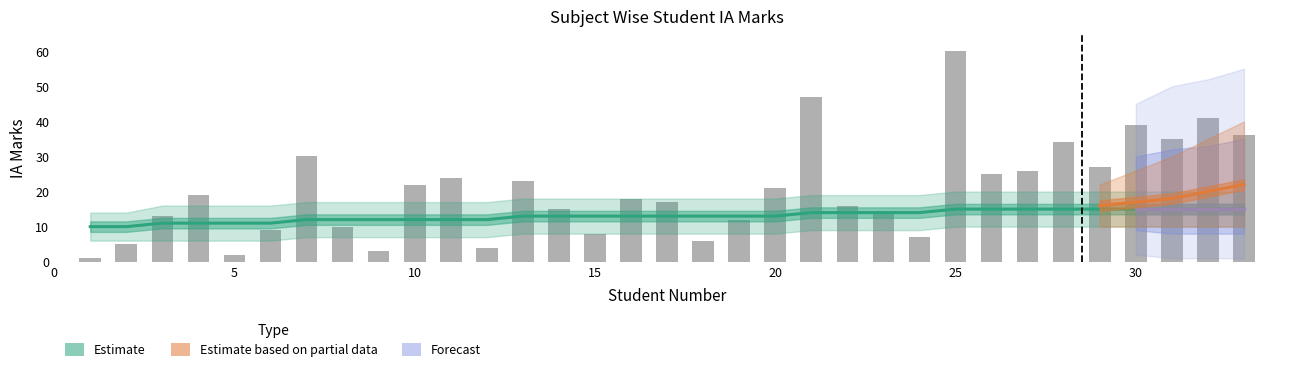

Rank the categories by value from lowest to highest.

1, 5, 9, 12, 2, 18, 24, 15, 6, 8, 19, 3, 23, 14, 22, 17, 16, 4, 20, 10, 13, 11, 26, 27, 29, 7, 28, 31, 33, 30, 32, 21, 25